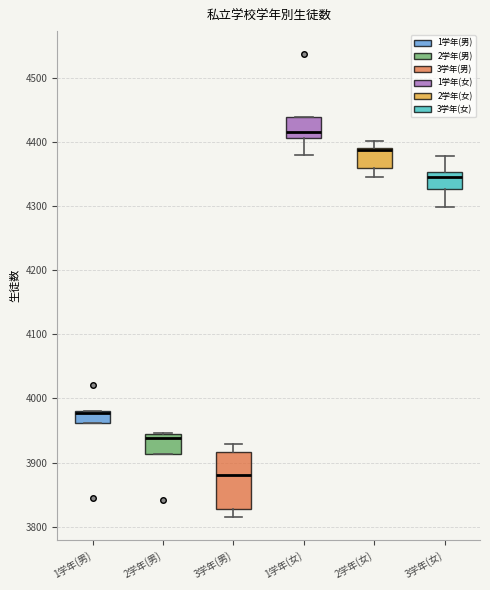

Reading left to right, transcribe this box plot: for each box, give where its median line is, the range the box spans, and where its two whiskers end, as read against the y-axis. The values are not printed on the chart, so give them approximately, as read against the axis.

1学年(男): median 3980 (drawn on the box's upper edge), box 3960 to 3980, whiskers 3960 to 3980
2学年(男): median 3940, box 3910 to 3950, whiskers 3910 to 3950
3学年(男): median 3880, box 3830 to 3920, whiskers 3820 to 3930
1学年(女): median 4420, box 4410 to 4440, whiskers 4380 to 4440
2学年(女): median 4390 (drawn on the box's upper edge), box 4360 to 4390, whiskers 4350 to 4400
3学年(女): median 4350 (just below the box's upper edge), box 4330 to 4350, whiskers 4300 to 4380